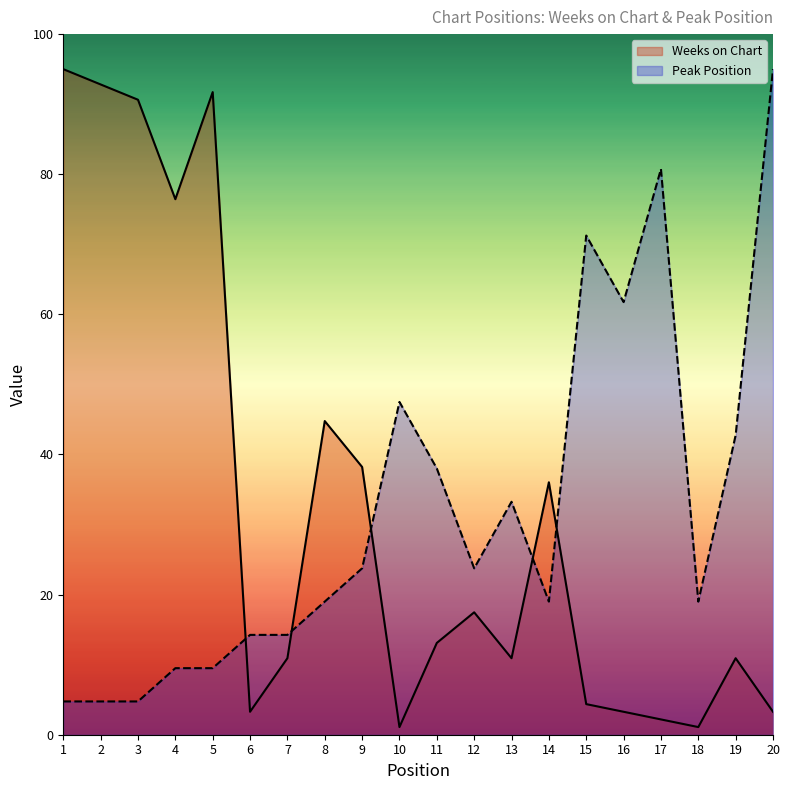

The value of Peak Position at 11 is 38.0. True or false?

True